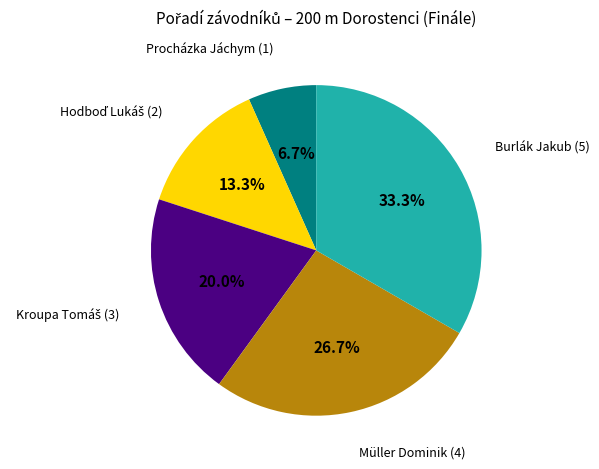

Does any single category account for the majority?

No